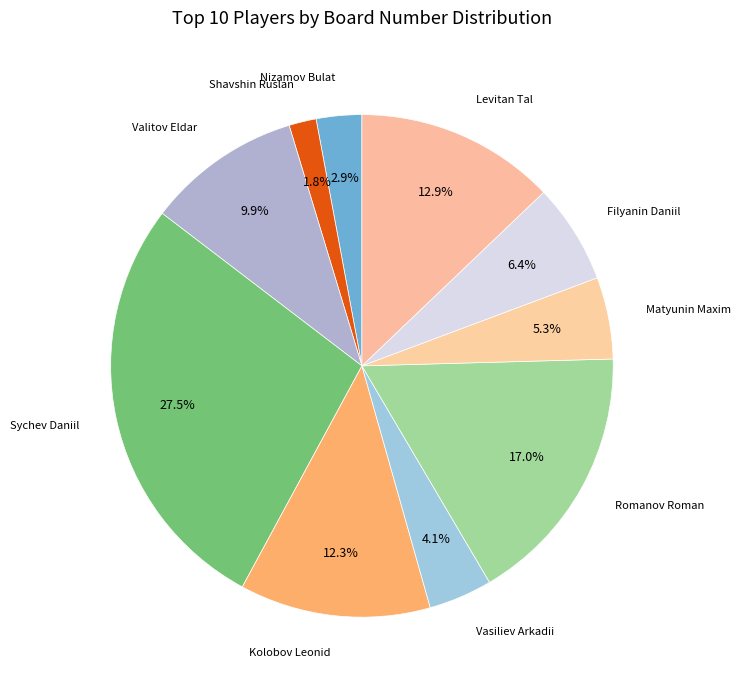

How many slices are in this pie chart?

10